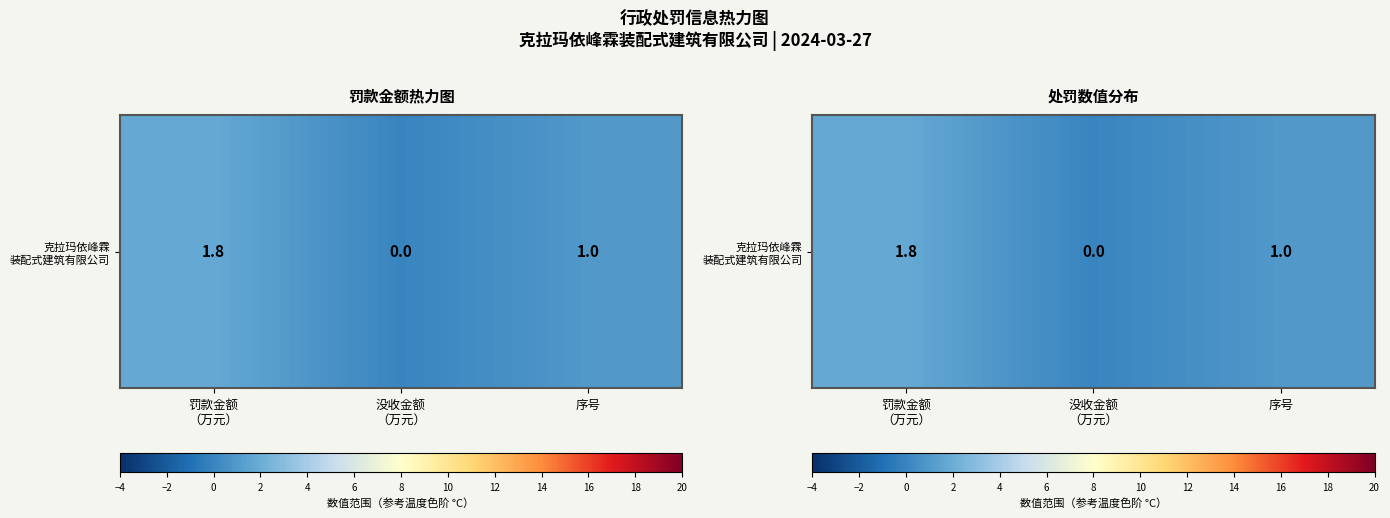

Reading left to right, extract all data points from this chart.

罚款金额
（万元）=1.8	没收金额
（万元）=0.0	序号=1.0